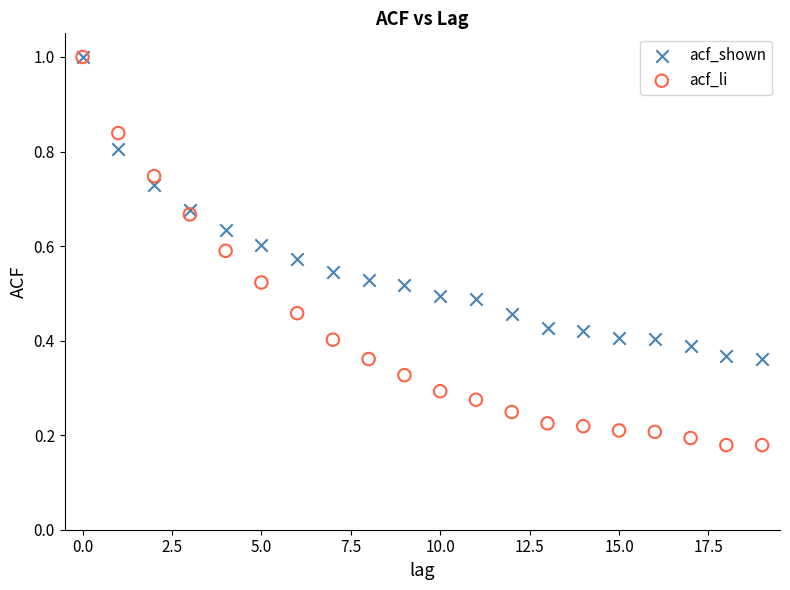

Which series contains the lowest Y value?

acf_li